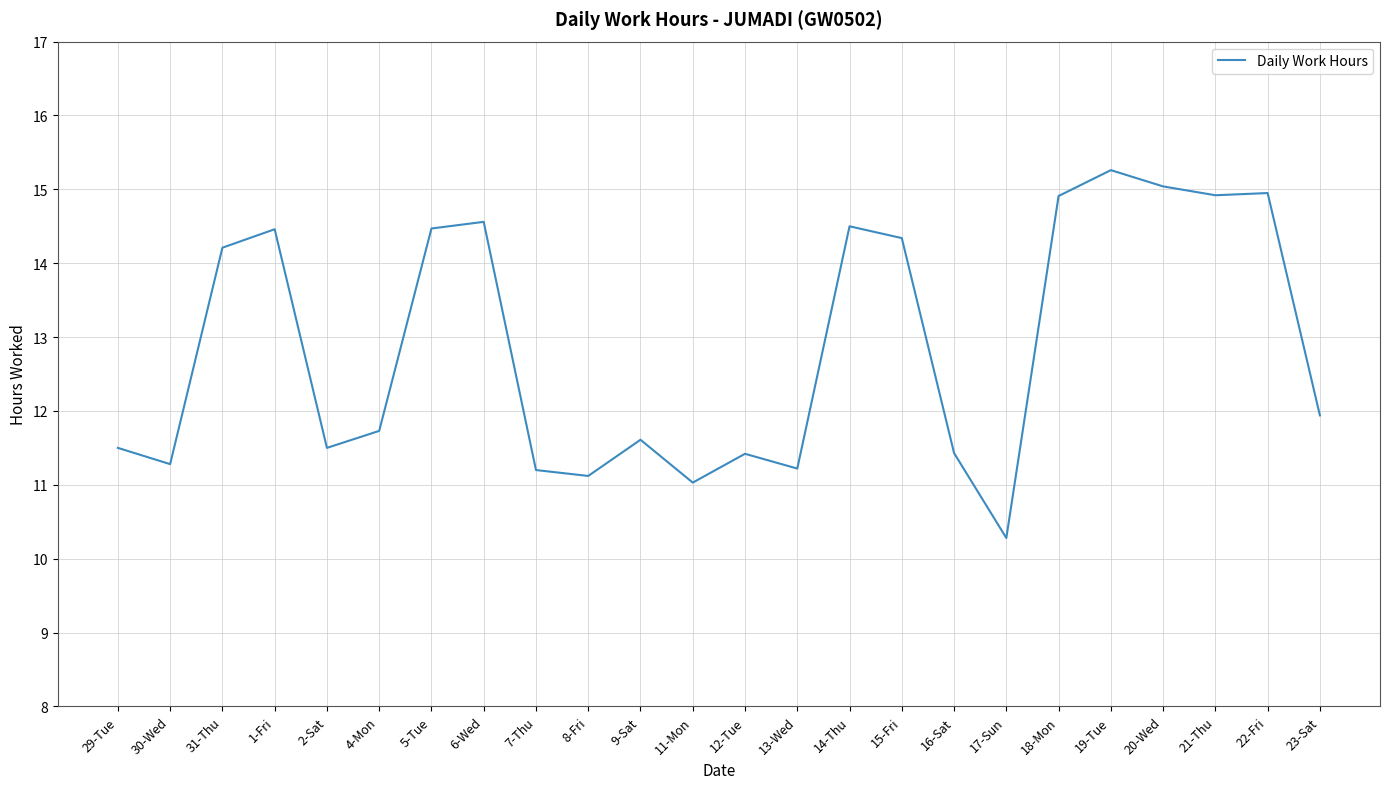

True or false: the data shows 11.3 at 30-Wed.

True